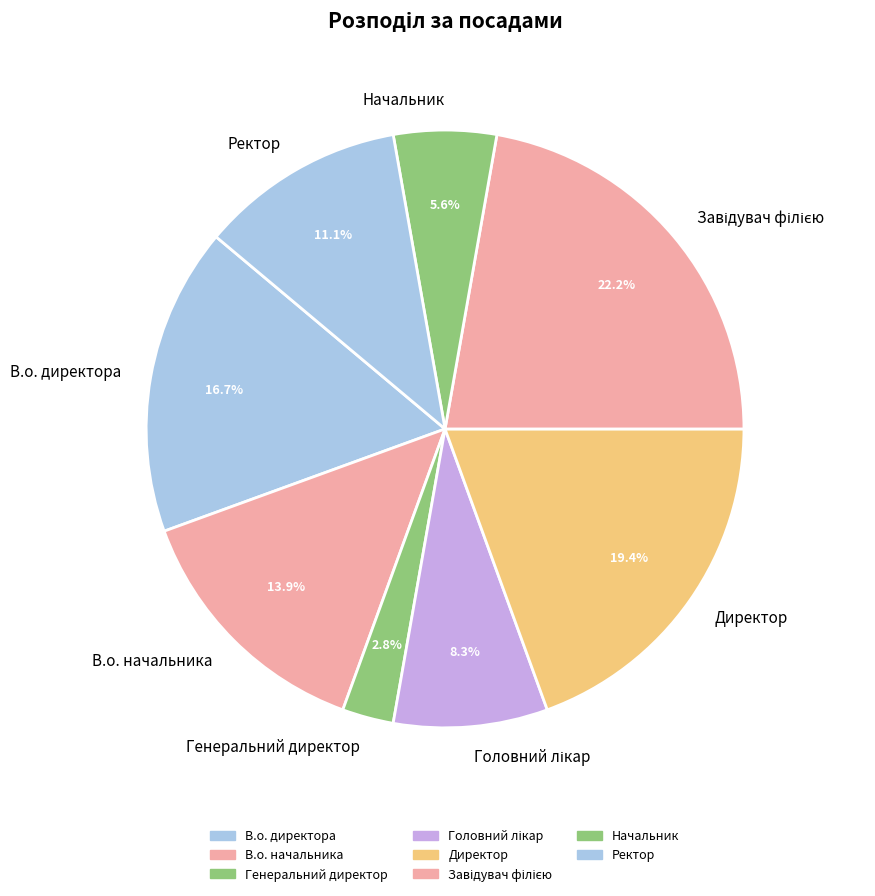

What portion of the pie excludes В.о. начальника?

86.1%